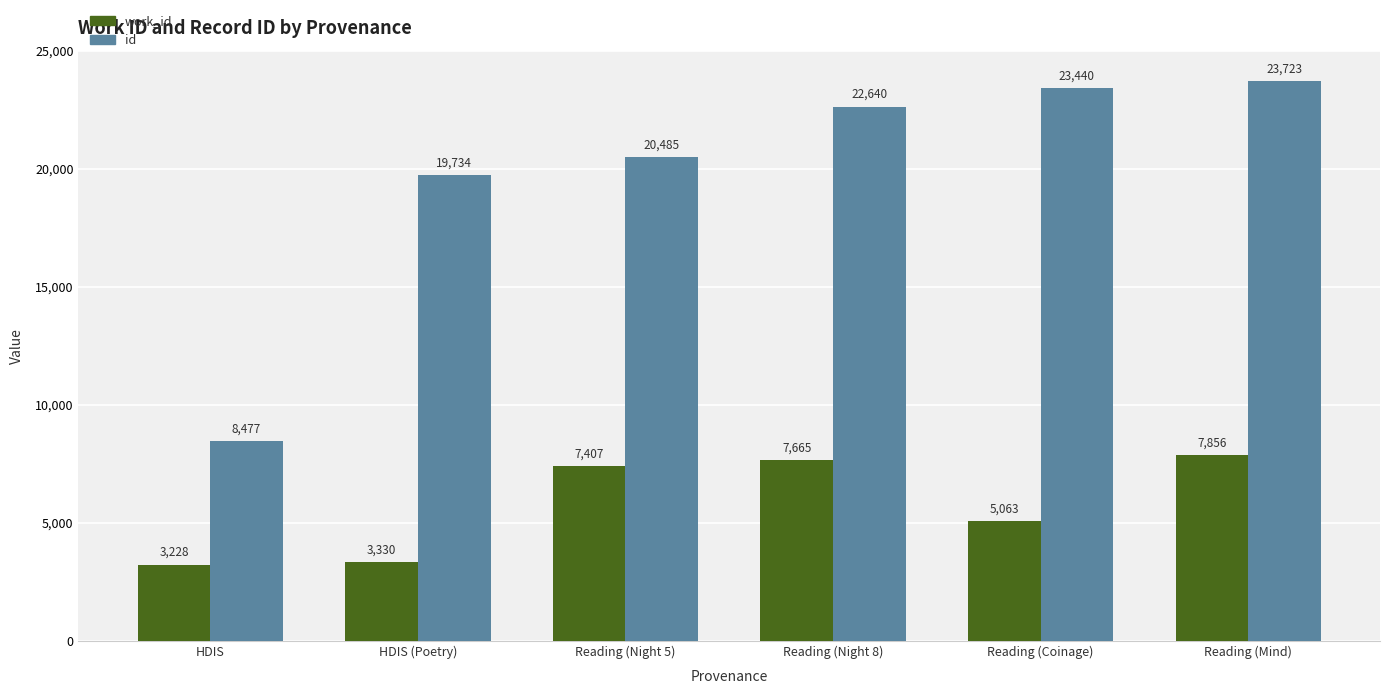

What are all the series names shown in the legend?

work_id, id